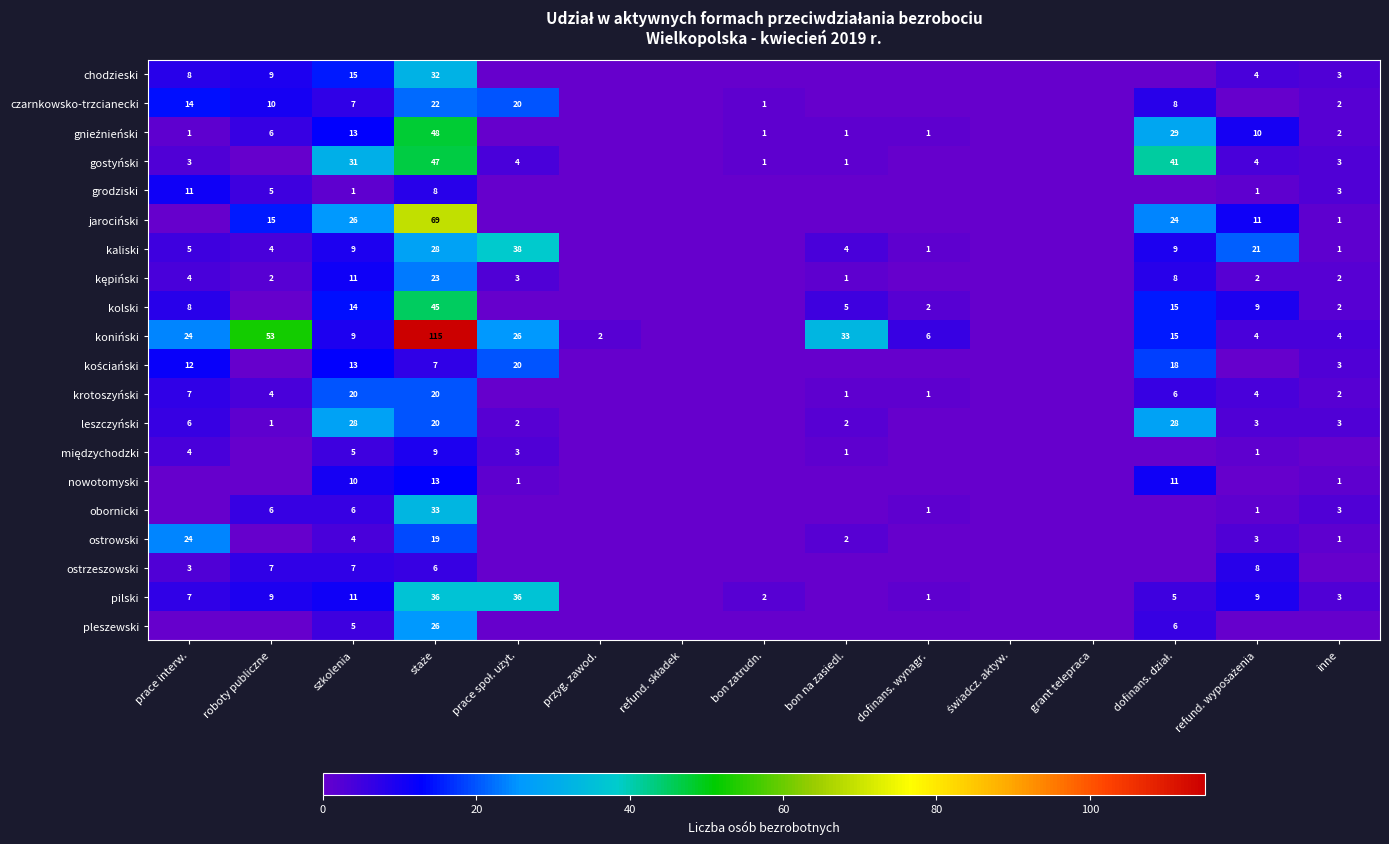

The value of pleszewski at roboty publiczne is -14. True or false?

False